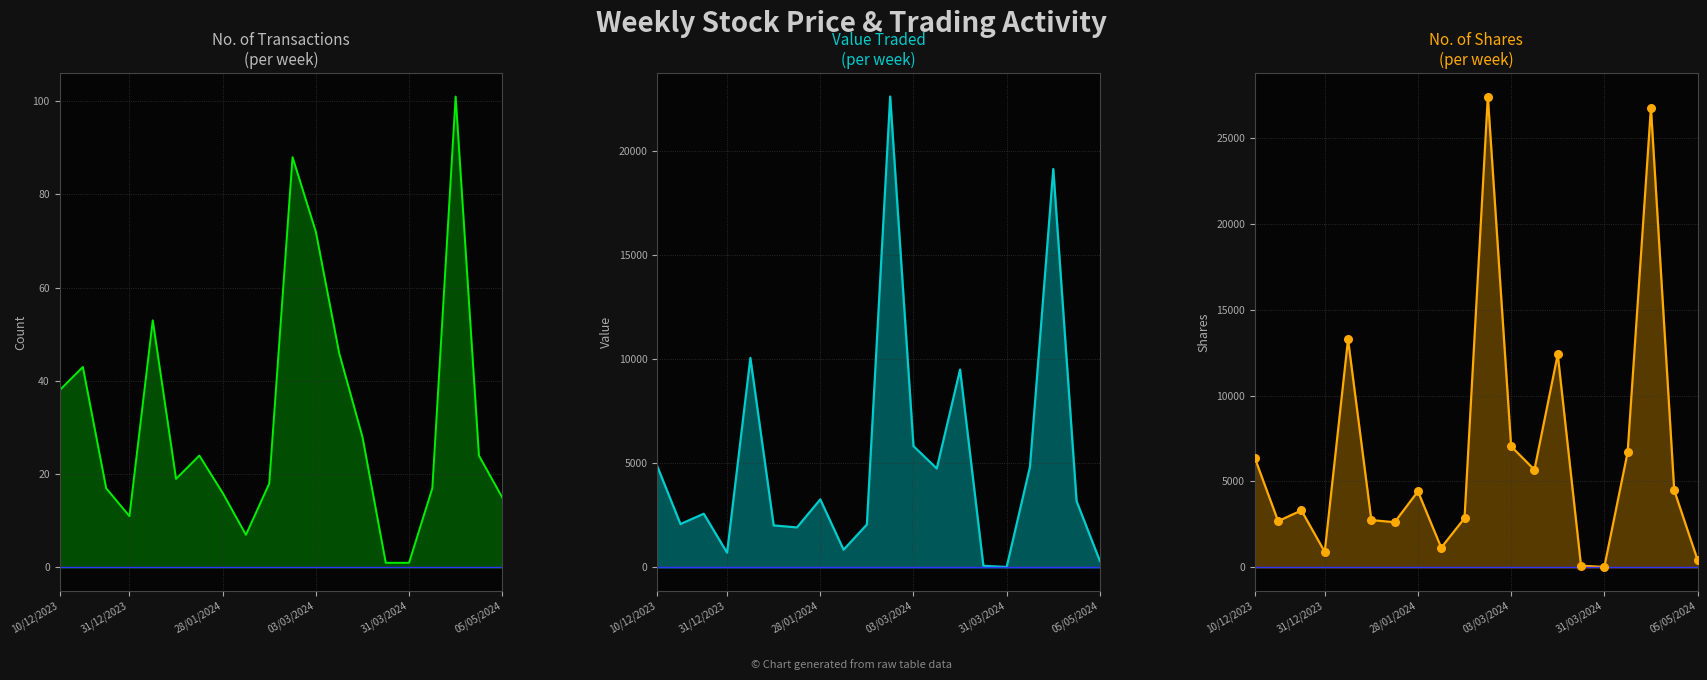

Is the value of No. of Shares pts at 10 greater than the value of No. of Trans at 10/12/2023?

Yes